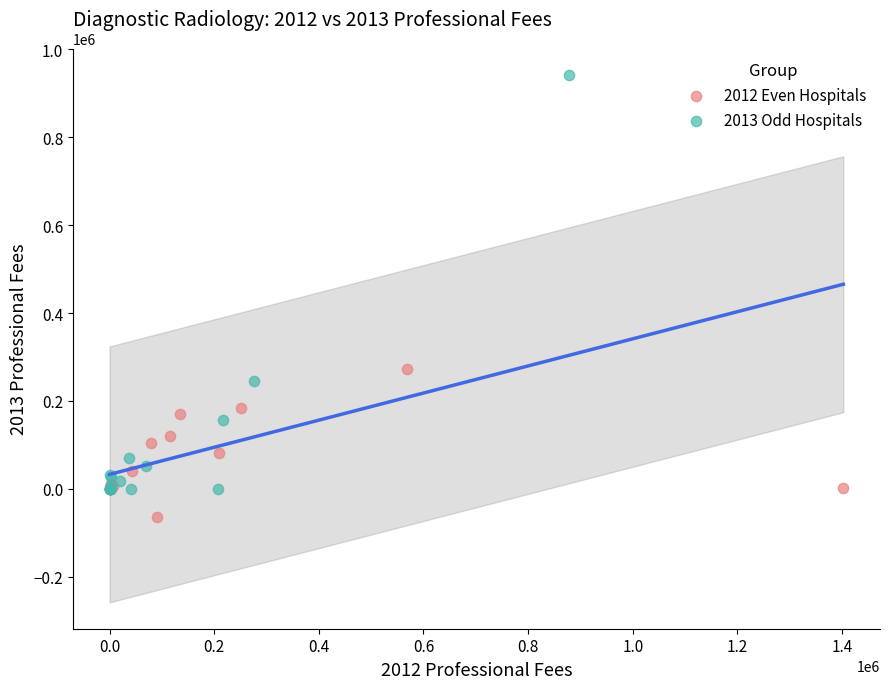

Which series contains the lowest Y value?

2012 Even Hospitals